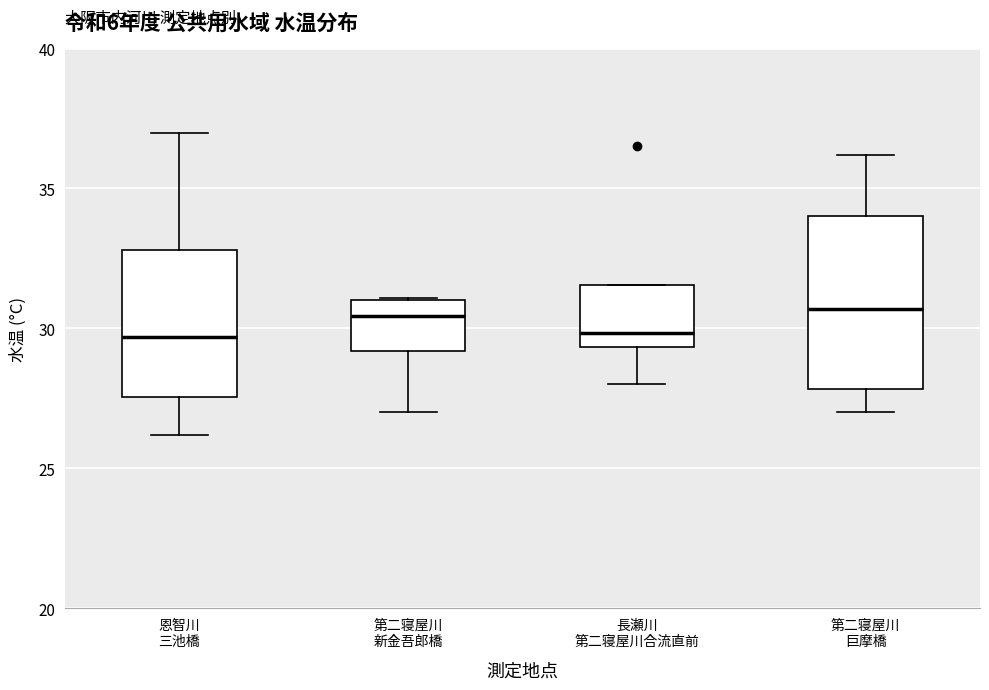

Where does the lower whisker of the box for 長瀬川 第二寝屋川合流直前 end on the y-axis? The values are not printed on the chart, so give them approximately, as read against the axis.

28.0